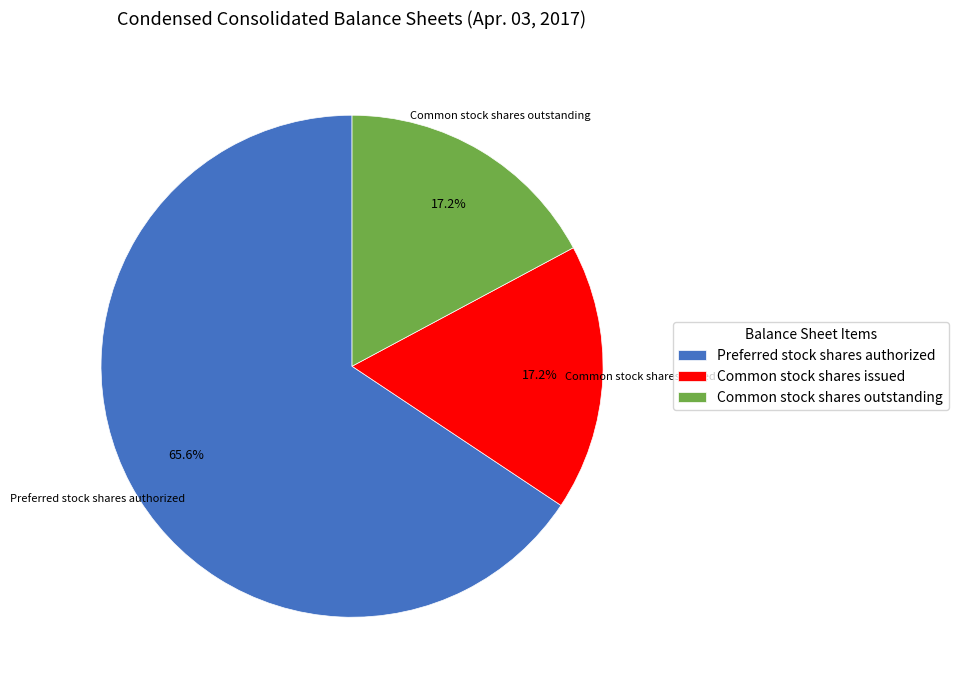

What is the largest slice in the pie chart?

Preferred stock shares authorized